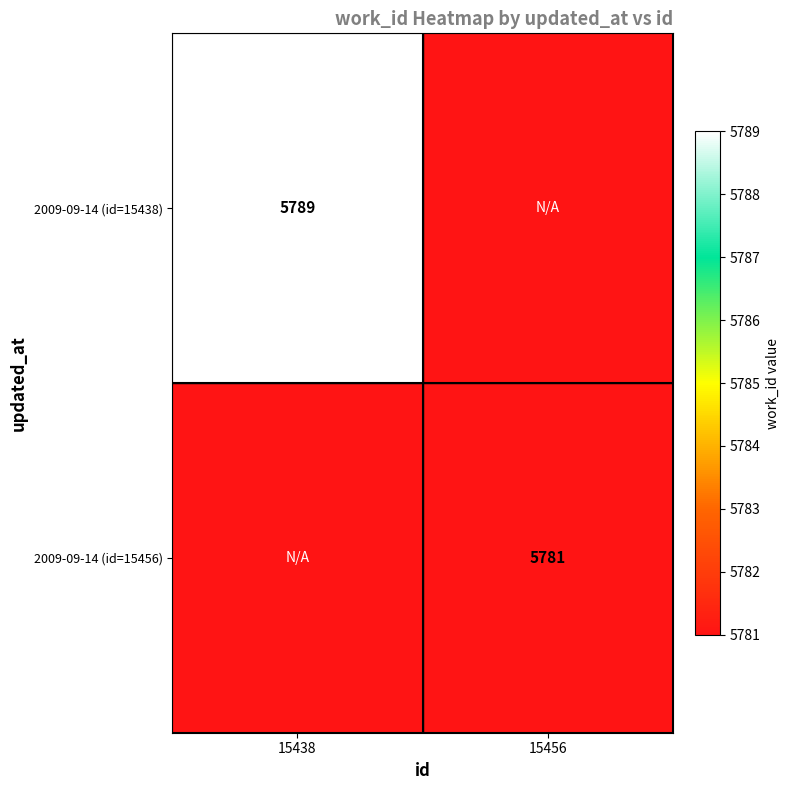

True or false: 2009-09-14 (id=15438) has a value of 9944 at 15438.

False